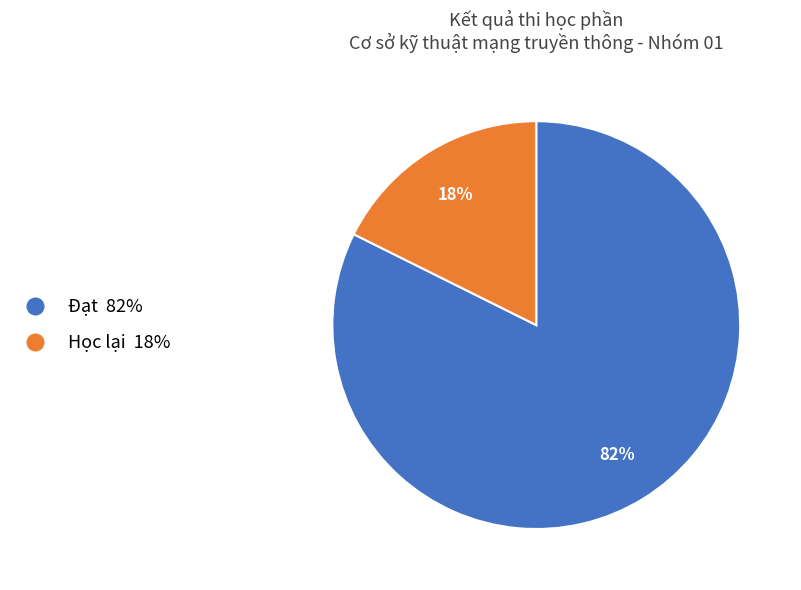

To the nearest percent, what portion does Học lại represent?

18%